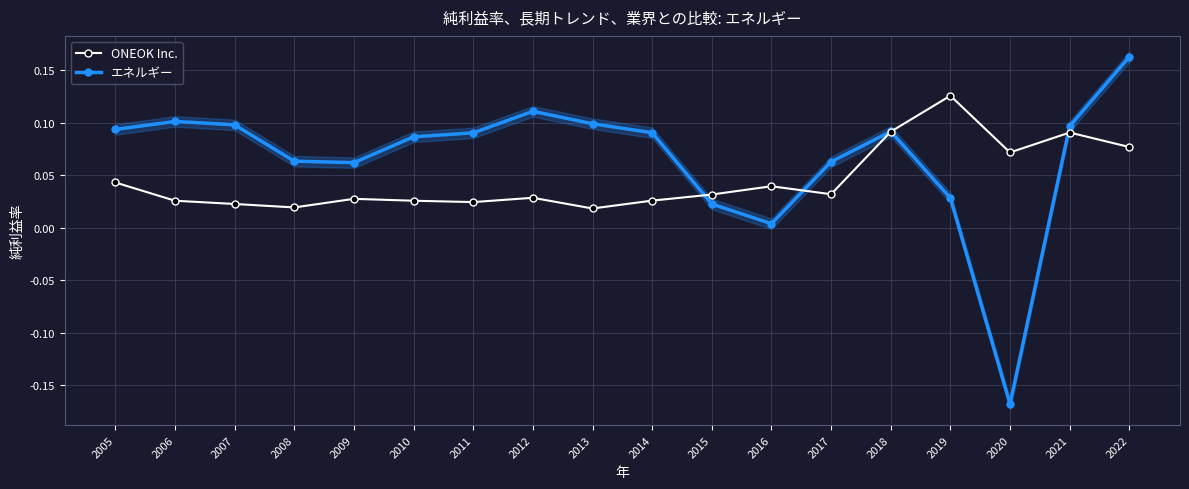

What is the maximum value for ONEOK Inc.?

0.1